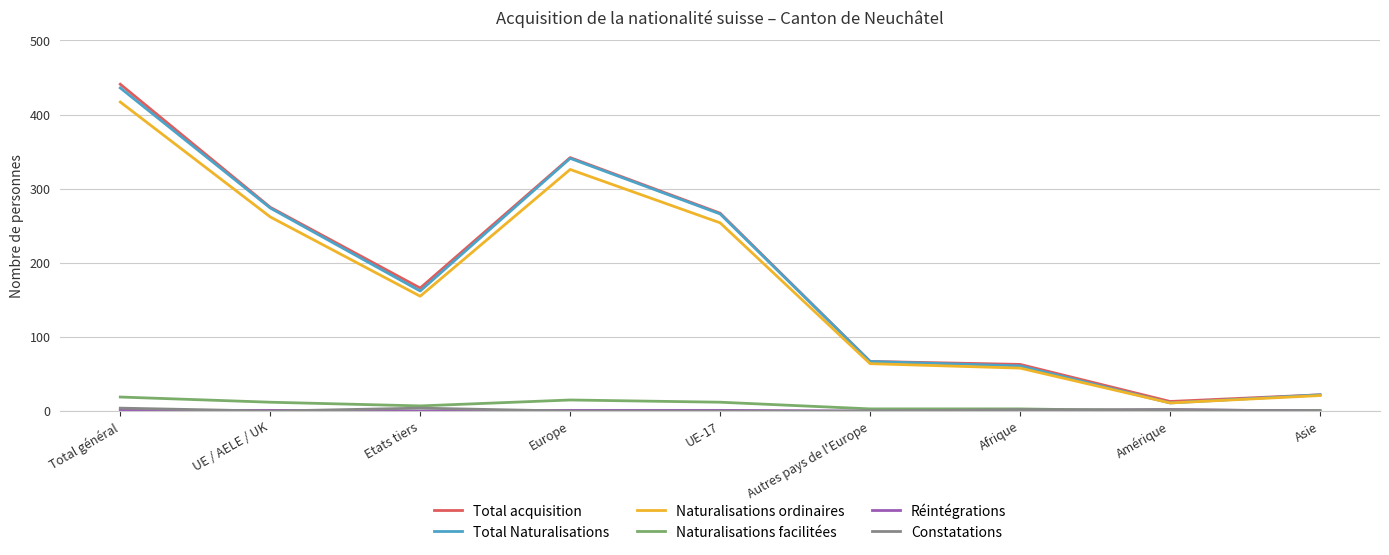

Which series changed the most between Etats tiers and Europe?

Total Naturalisations